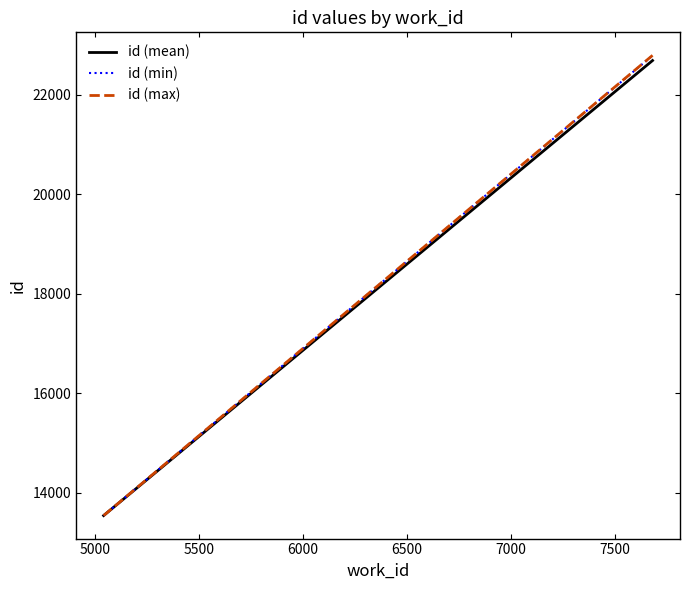

What are all the series names shown in the legend?

id (mean), id (min), id (max)